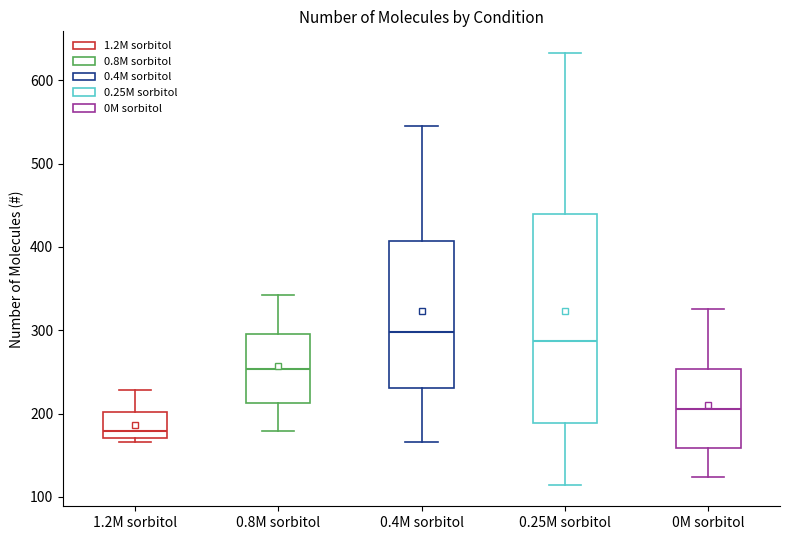

Reading left to right, read every box against the y-axis: the position of its median line, the range the box covers, and the ends of its whiskers. The values are not printed on the chart, so give them approximately, as read against the axis.

1.2M sorbitol: median 180, box 170 to 200, whiskers 170 (just below the box's lower edge) to 230
0.8M sorbitol: median 250, box 210 to 300, whiskers 180 to 340
0.4M sorbitol: median 300, box 230 to 410, whiskers 170 to 540
0.25M sorbitol: median 290, box 190 to 440, whiskers 110 to 630
0M sorbitol: median 210, box 160 to 250, whiskers 120 to 330